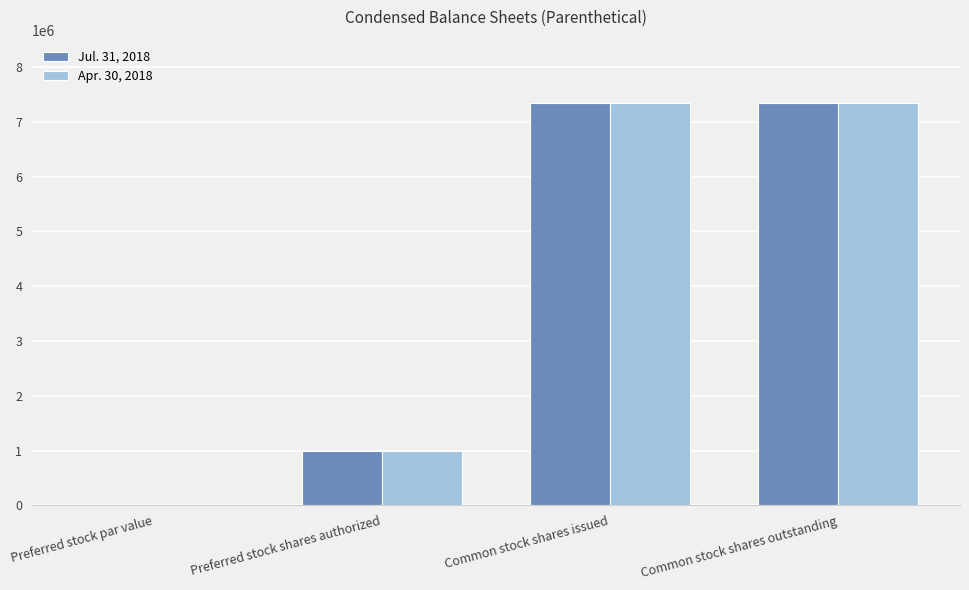

What is the greatest value displayed?

7350540.0